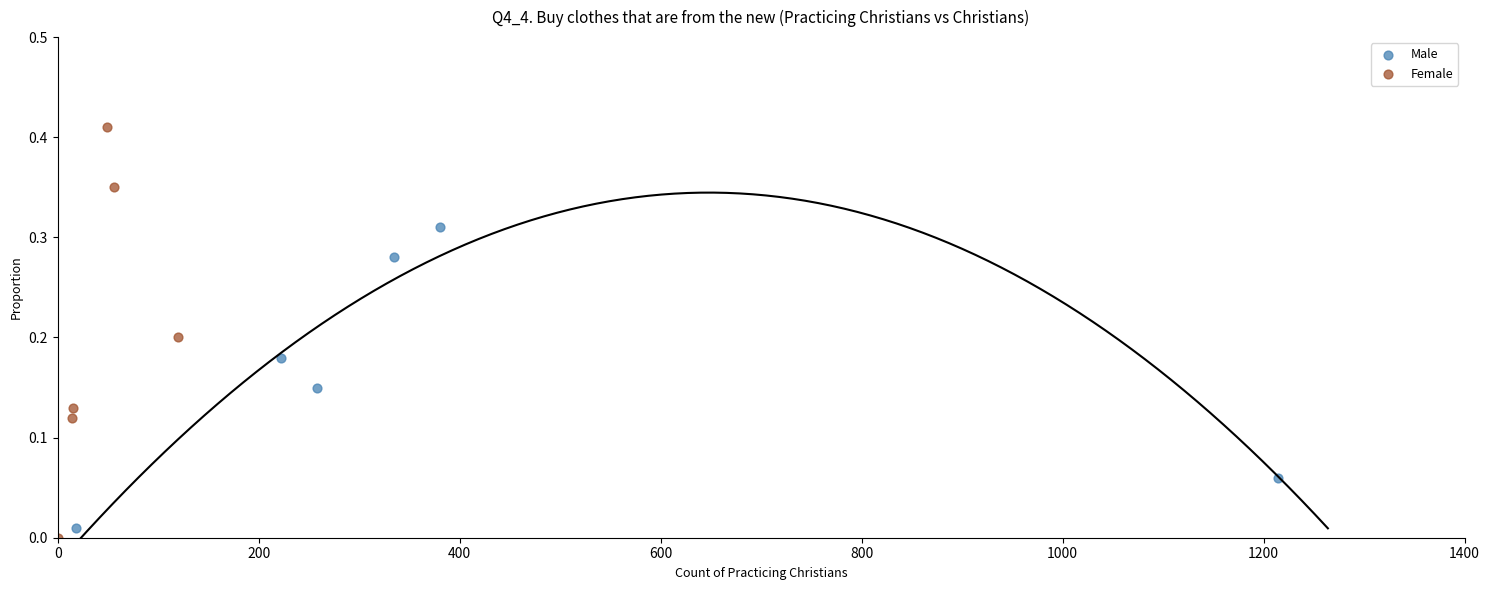

Which series reaches the maximum Y coordinate?

Female